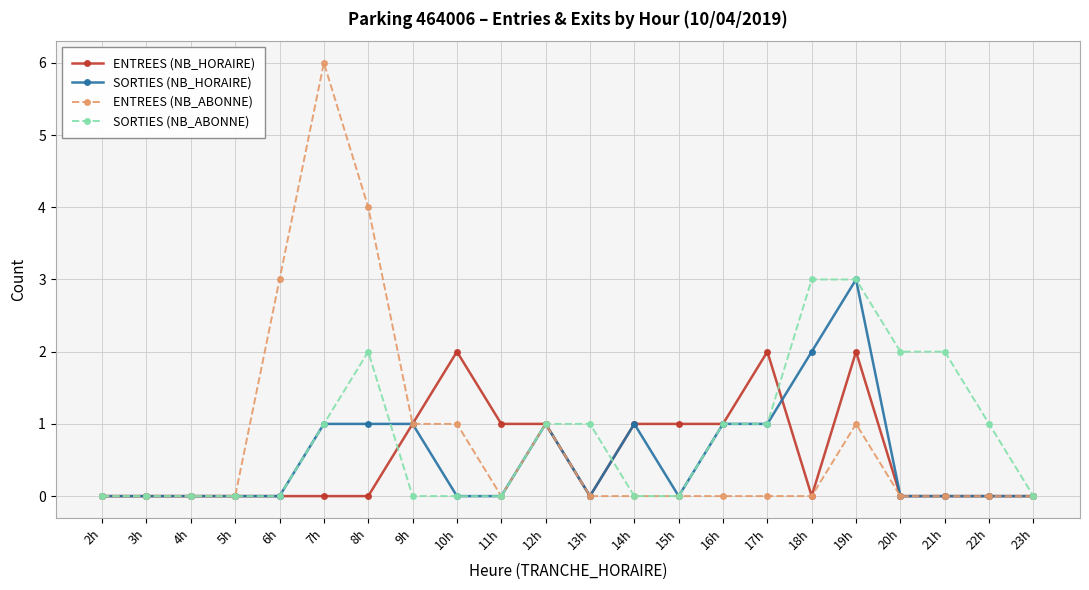

The value of SORTIES (NB_HORAIRE) at 19h is 3. True or false?

True